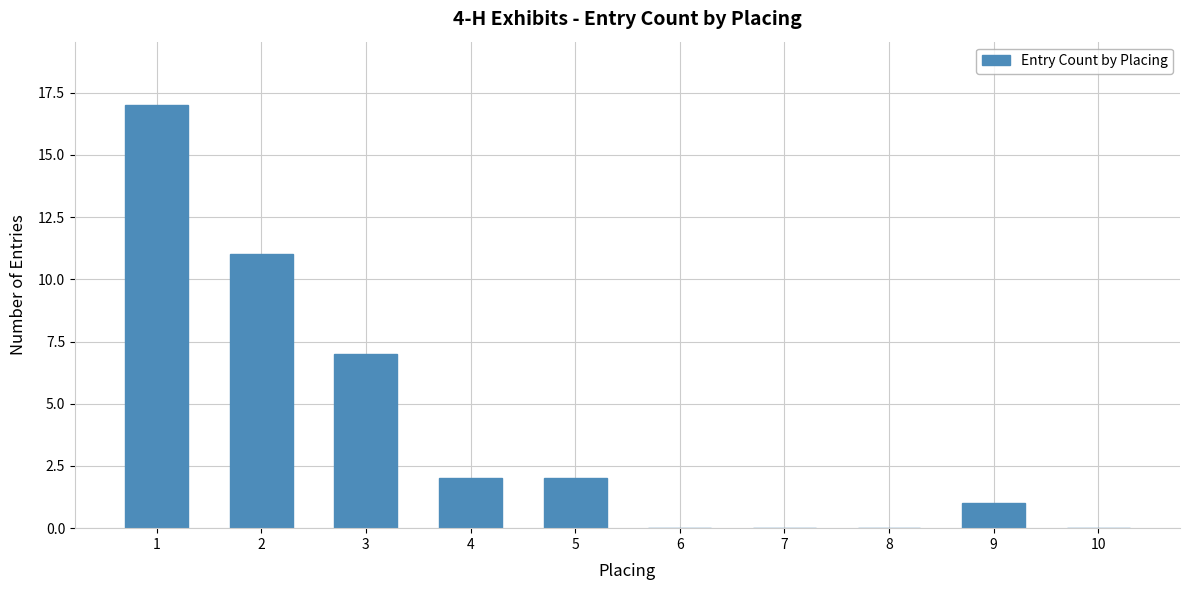

What is the greatest value displayed?

17